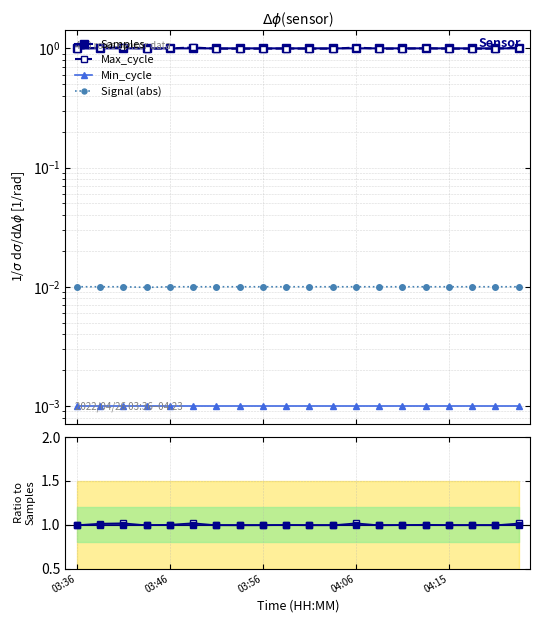

Is it true that Samples equals 0.5 at 17?

False